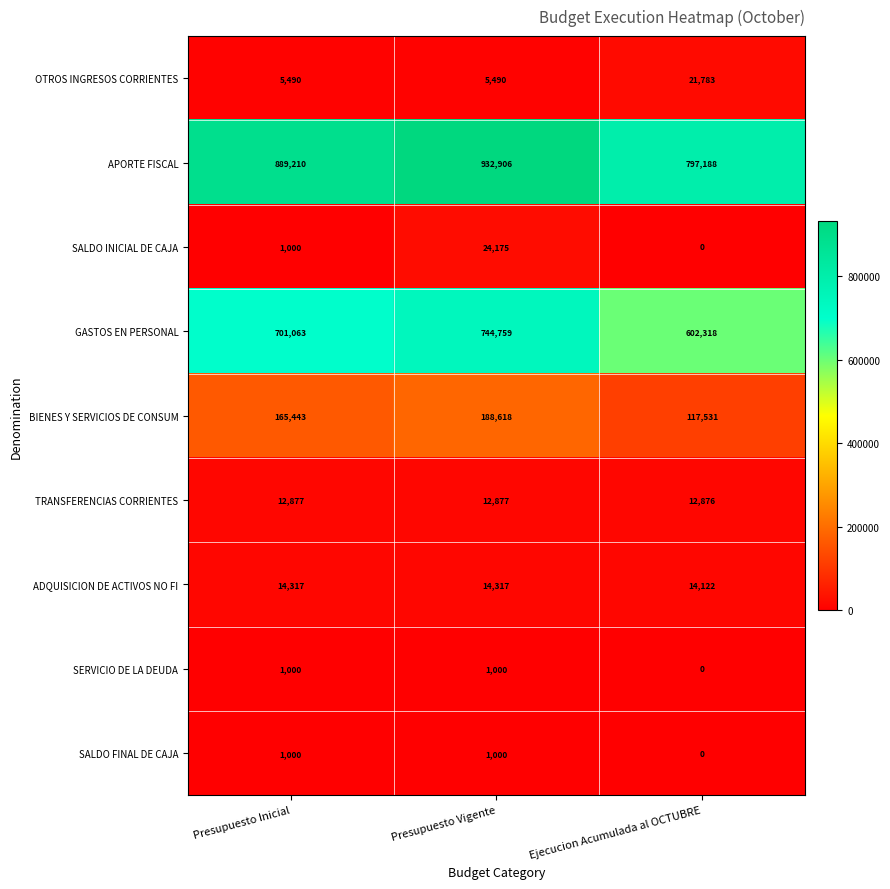

At which category is the sum across all series the highest?

Presupuesto Vigente